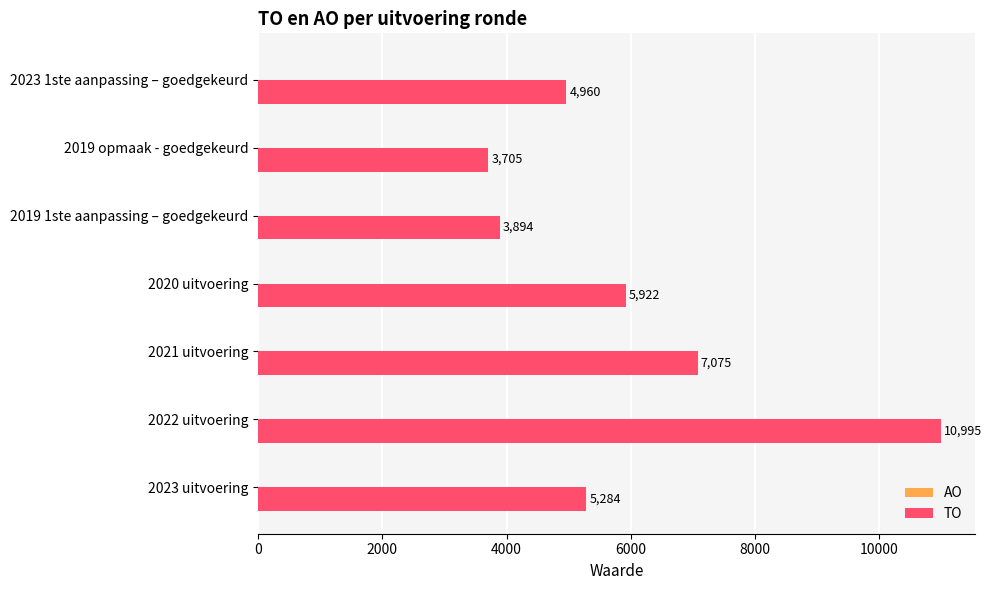

What is the change in value from 2019 1ste aanpassing – goedgekeurd to 2019 opmaak - goedgekeurd?

-189